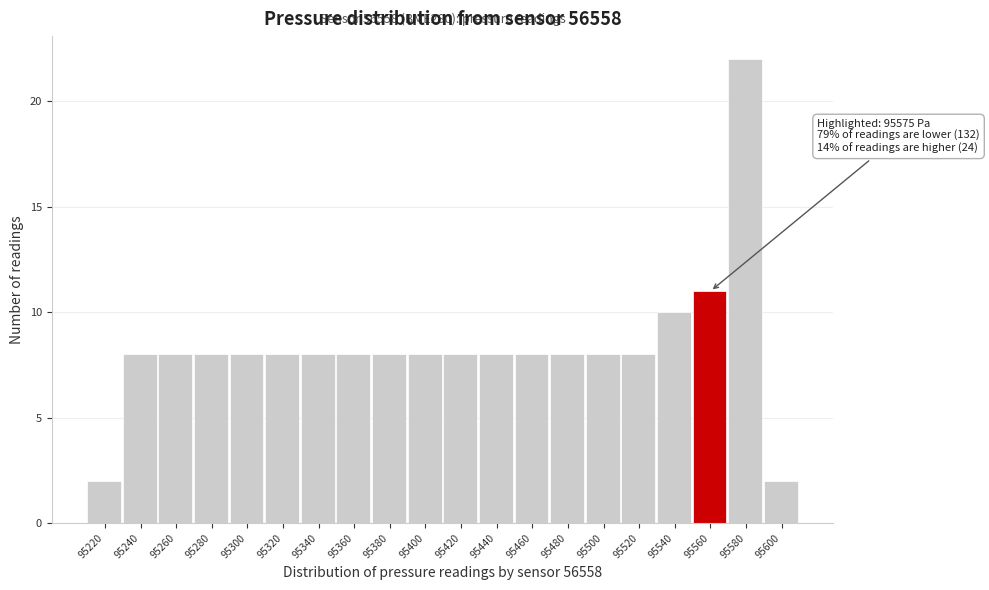

Reading left to right, transcribe all the data shown in this chart.

95220=2	95240=8	95260=8	95280=8	95300=8	95320=8	95340=8	95360=8	95380=8	95400=8	95420=8	95440=8	95460=8	95480=8	95500=8	95520=8	95540=10	95560=11	95580=22	95600=2